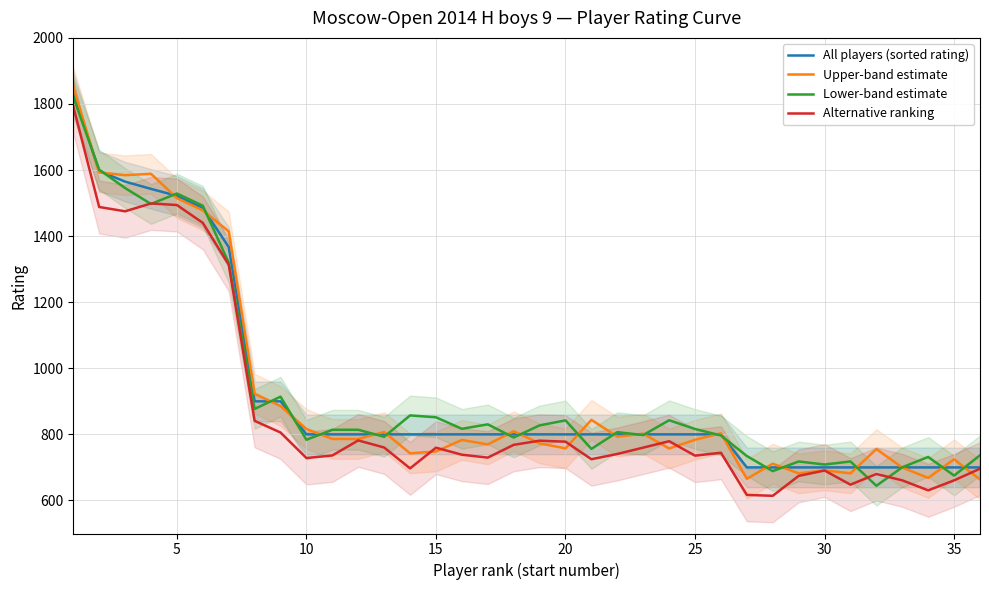

What is the maximum value for Alternative ranking?

1792.3